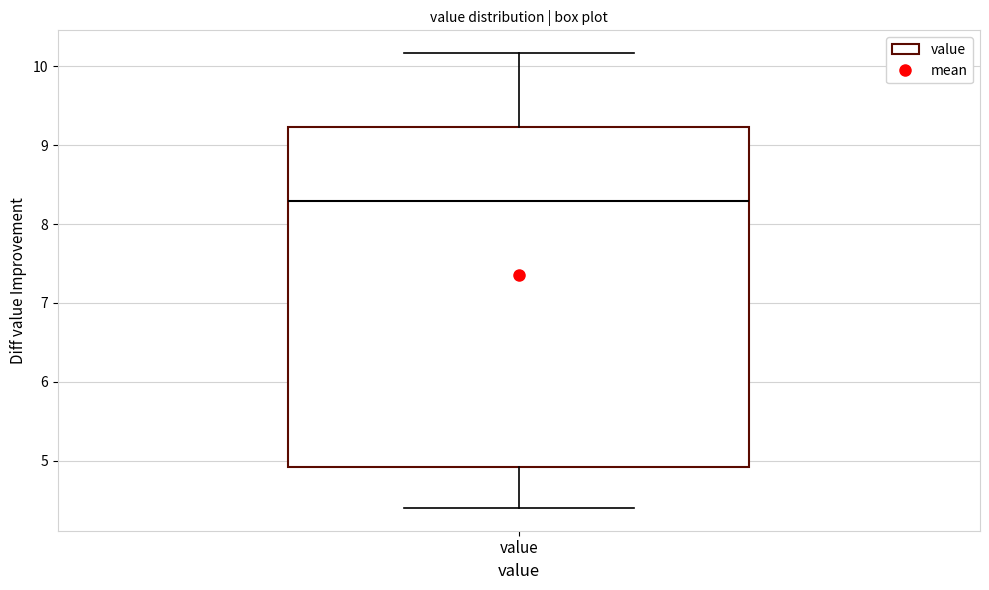

Transcribe this box plot: give where the median line is, the range the box spans, and where the two whiskers end, as read against the y-axis. The values are not printed on the chart, so give them approximately, as read against the axis.

median 8.3, box 4.9 to 9.2, whiskers 4.4 to 10.2